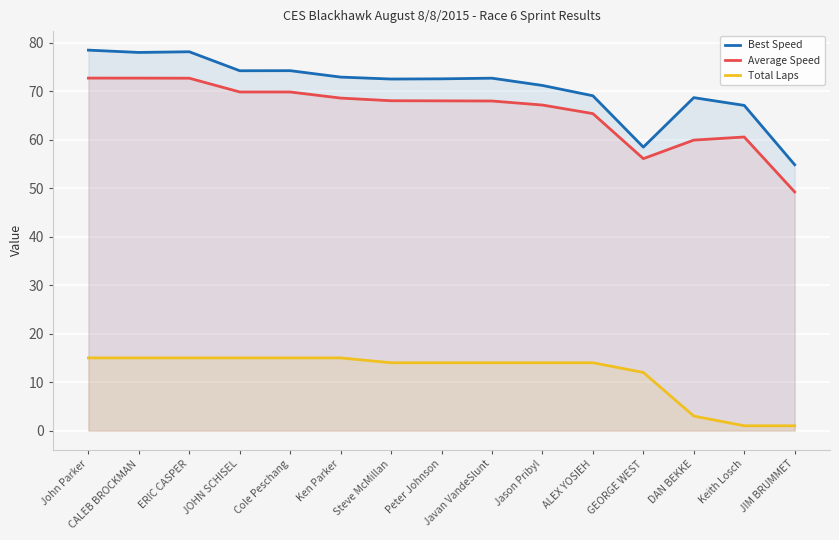

What are all the series names shown in the legend?

Best Speed, Average Speed, Total Laps